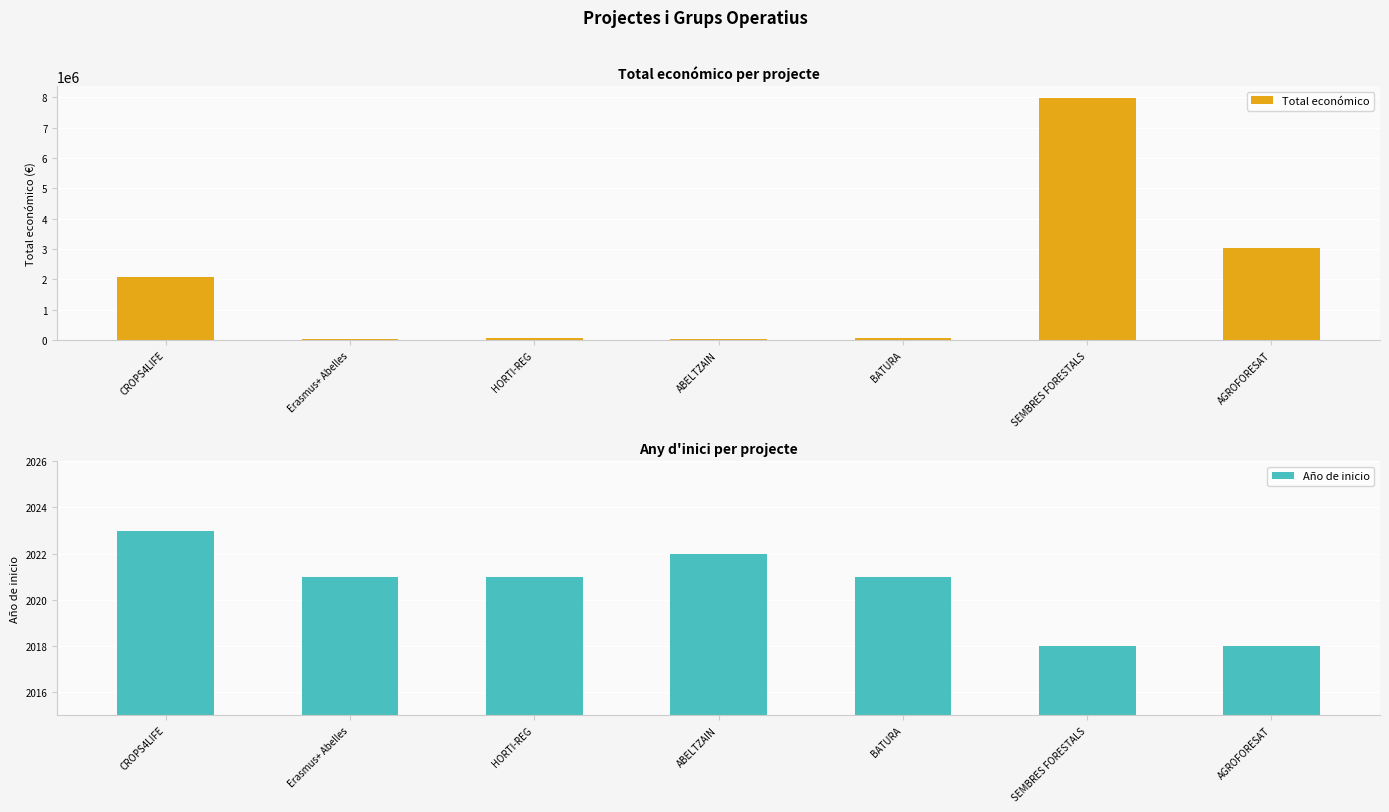

Are the bars grouped side by side (vs. stacked)?

Yes